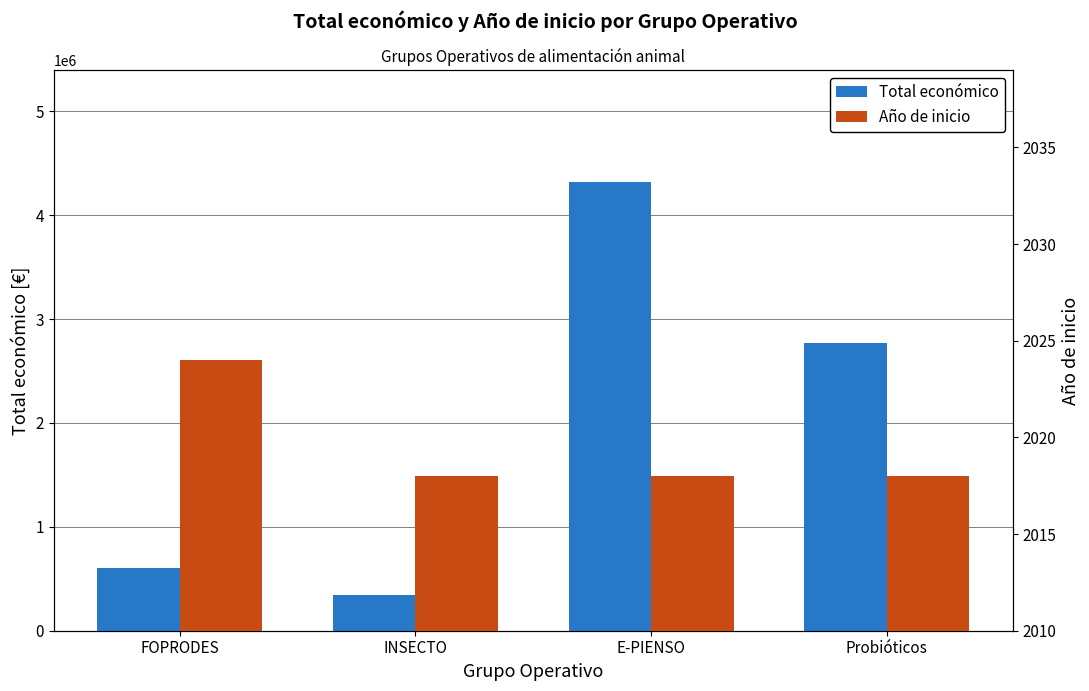

What is the sum of all Año de inicio values?

8078